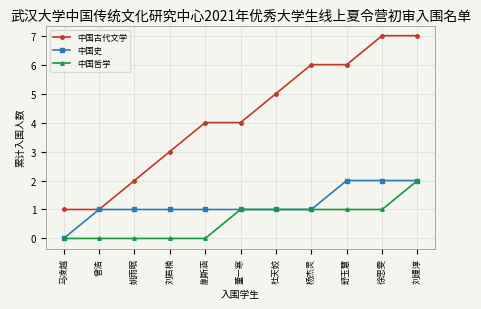

True or false: 中国古代文学 and 中国哲学 intersect in this chart.

False